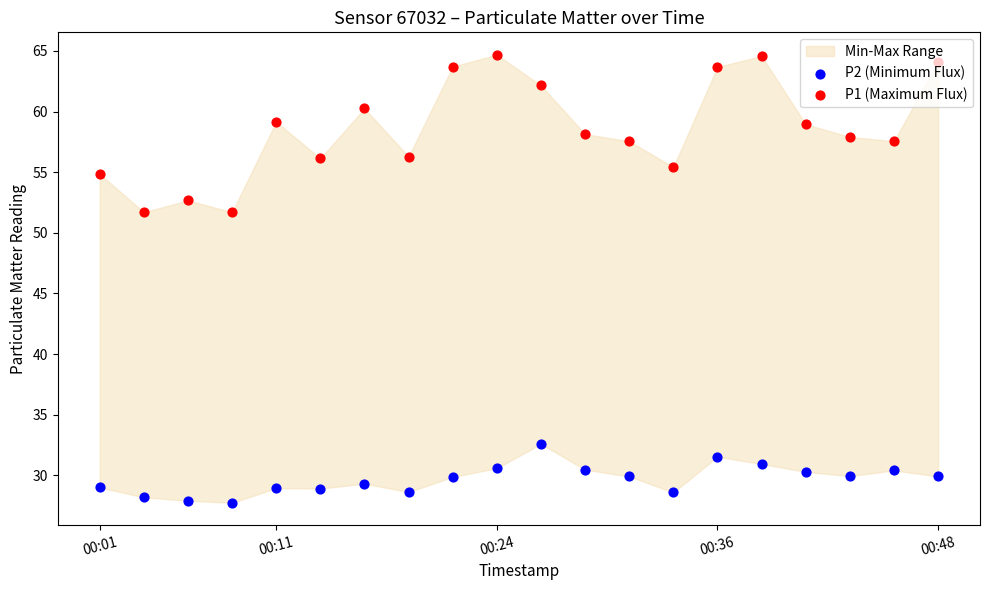

What are all the series names shown in the legend?

P2 (Minimum Flux), P1 (Maximum Flux)